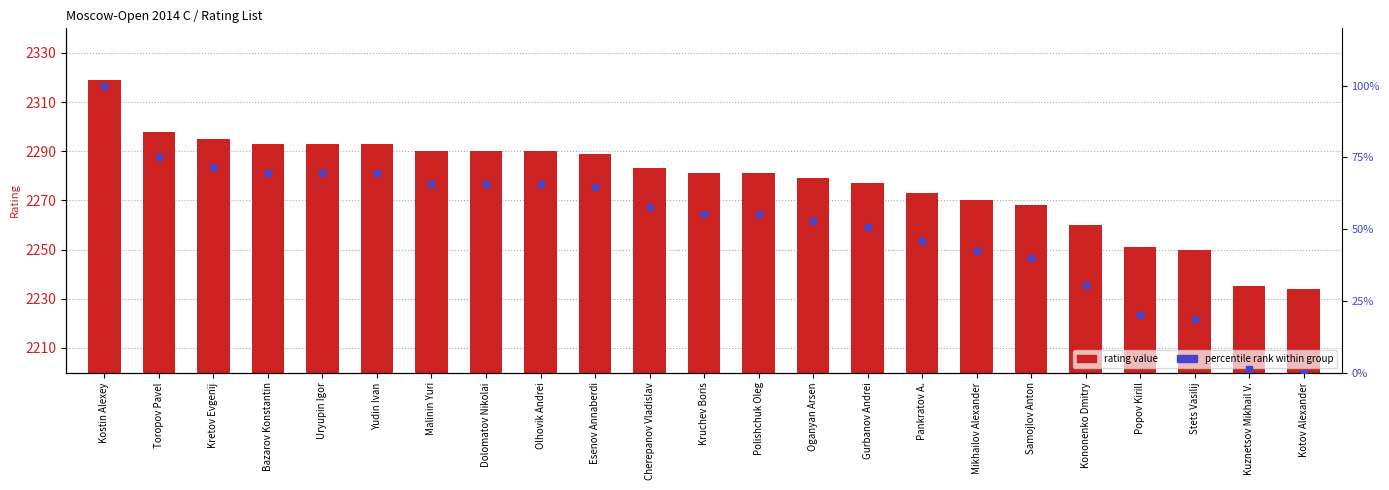

Which series reaches the maximum Y coordinate?

Rating